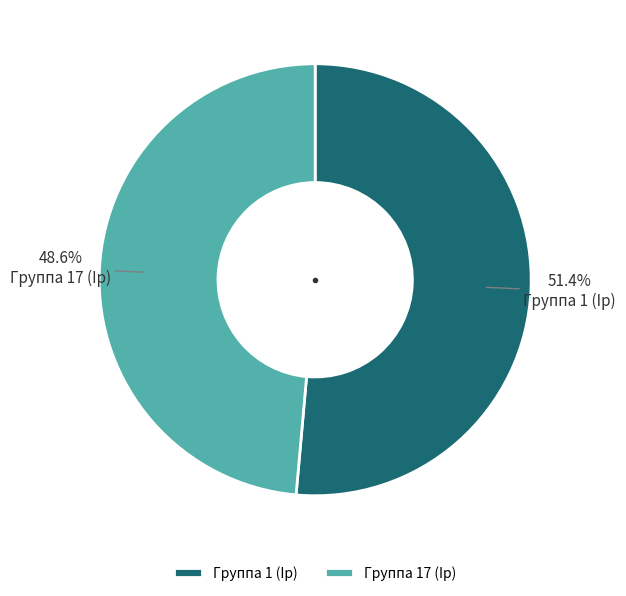

What is the smallest slice in the pie chart?

Группа 17 (Ip)